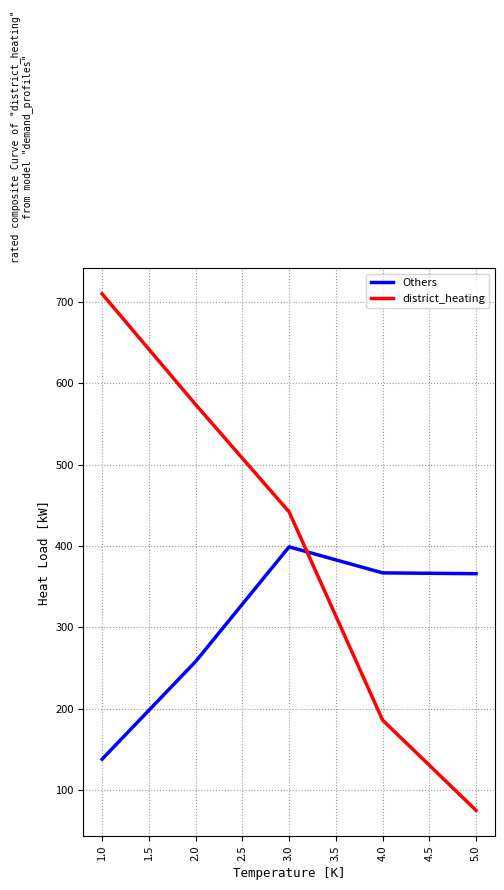

What are all the series names shown in the legend?

Others, district_heating